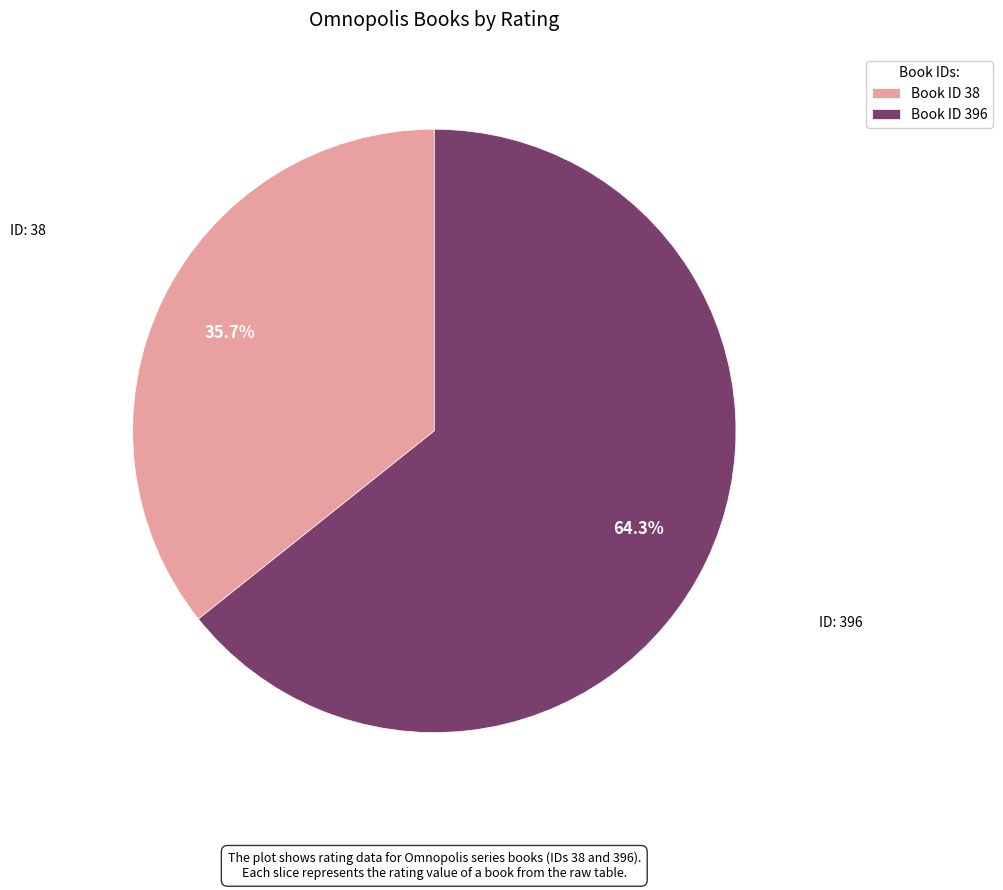

How many segments does this pie chart have?

2